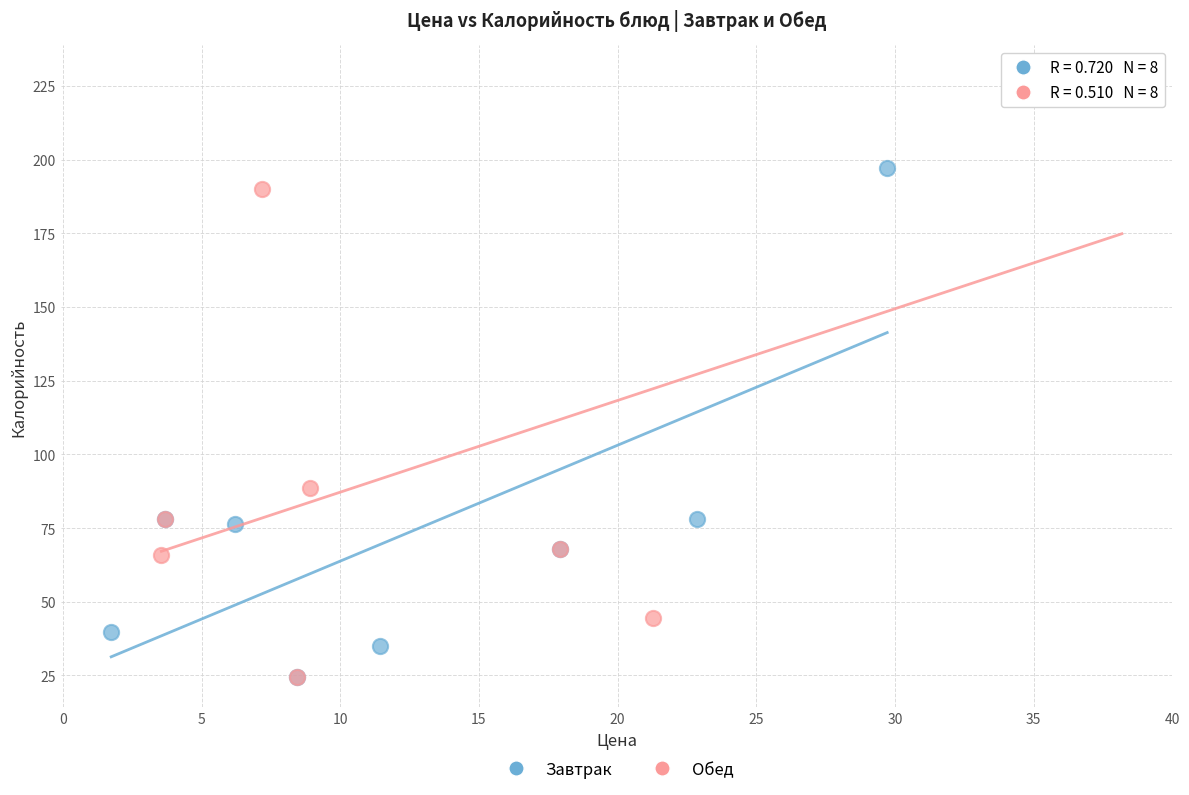

Which series contains the highest Y value?

Обед